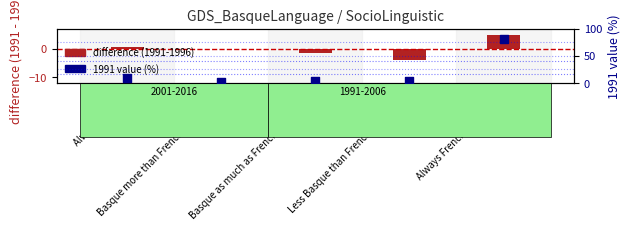

Which series contains the lowest Y value?

difference (1991-1996)